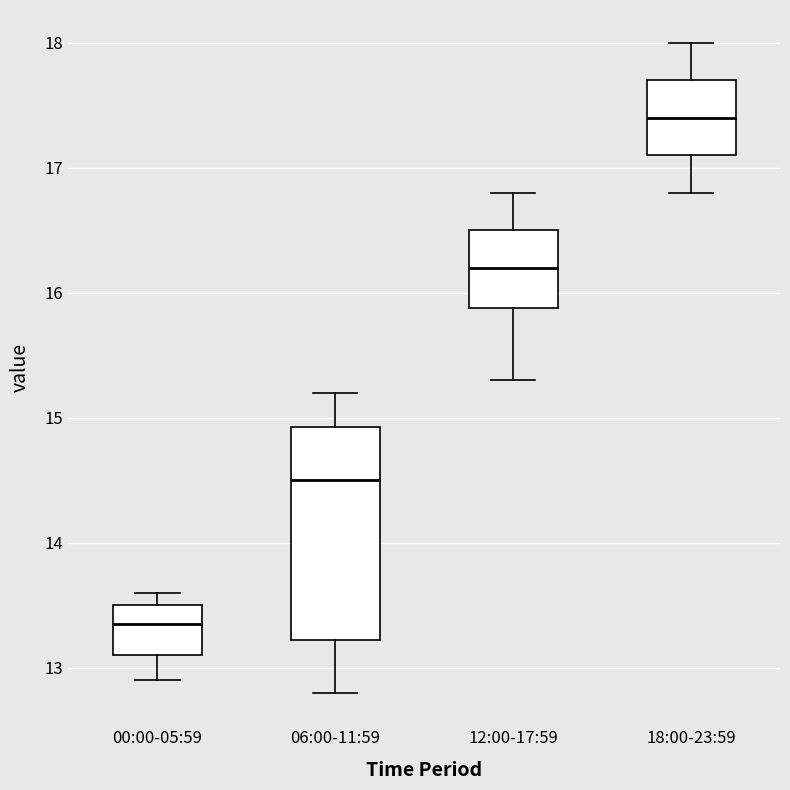

Which box is the tallest, from its lower edge to its upper edge?

06:00-11:59